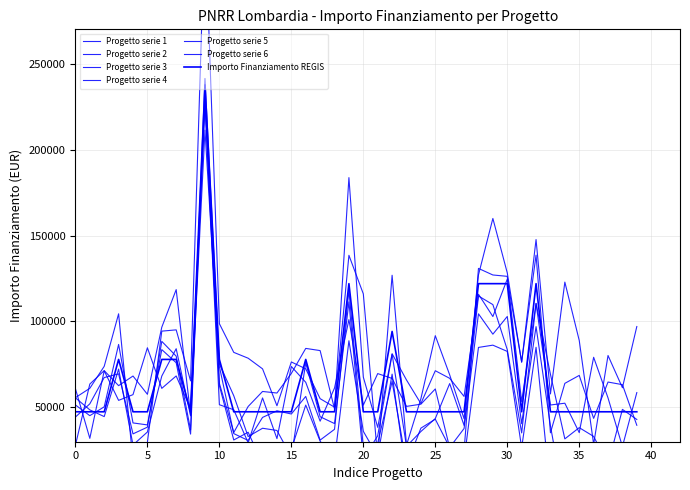

The value of Fascia C at 13 is 30672.4. True or false?

False